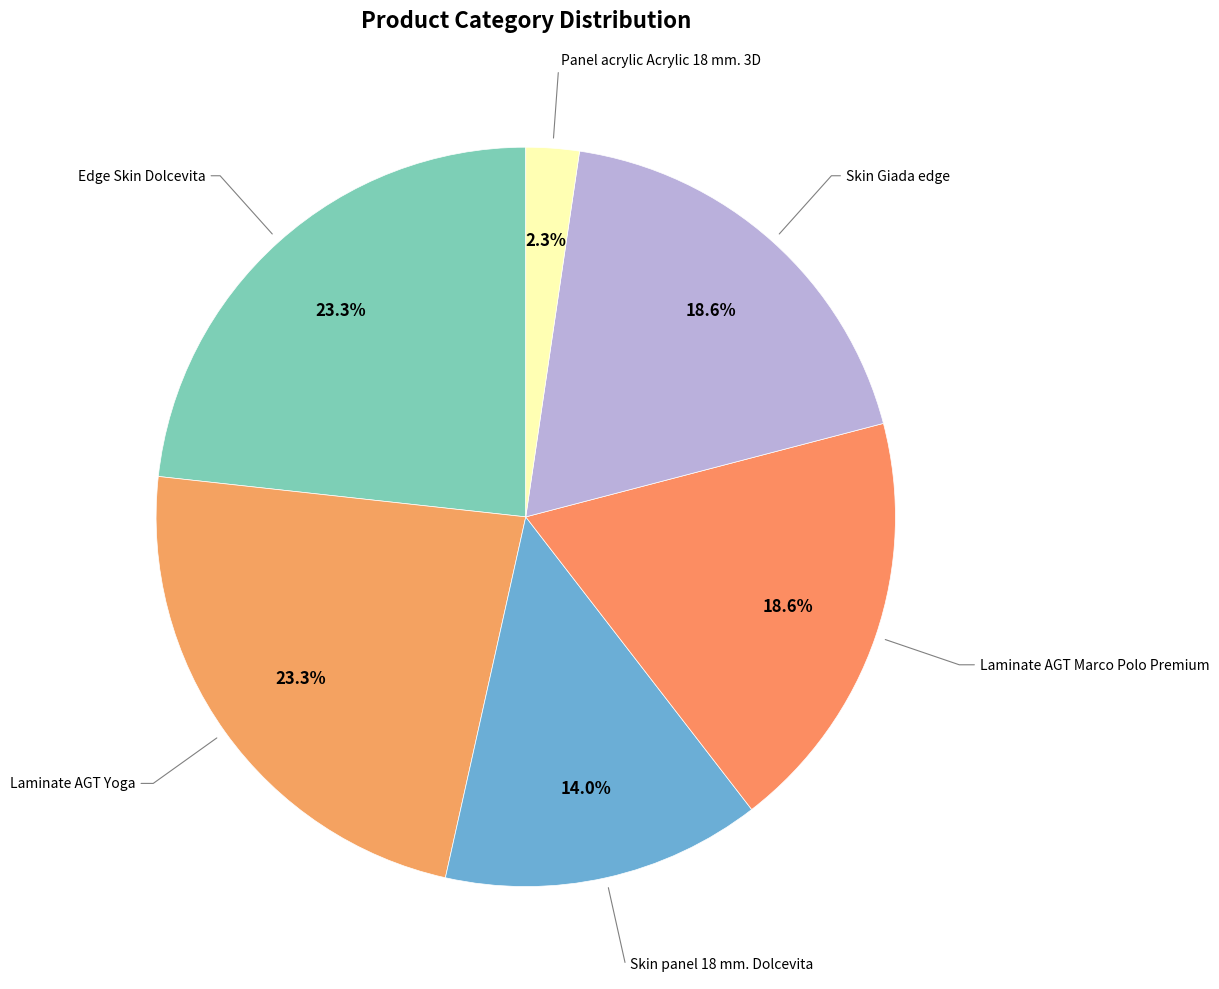

How many slices are in this pie chart?

6